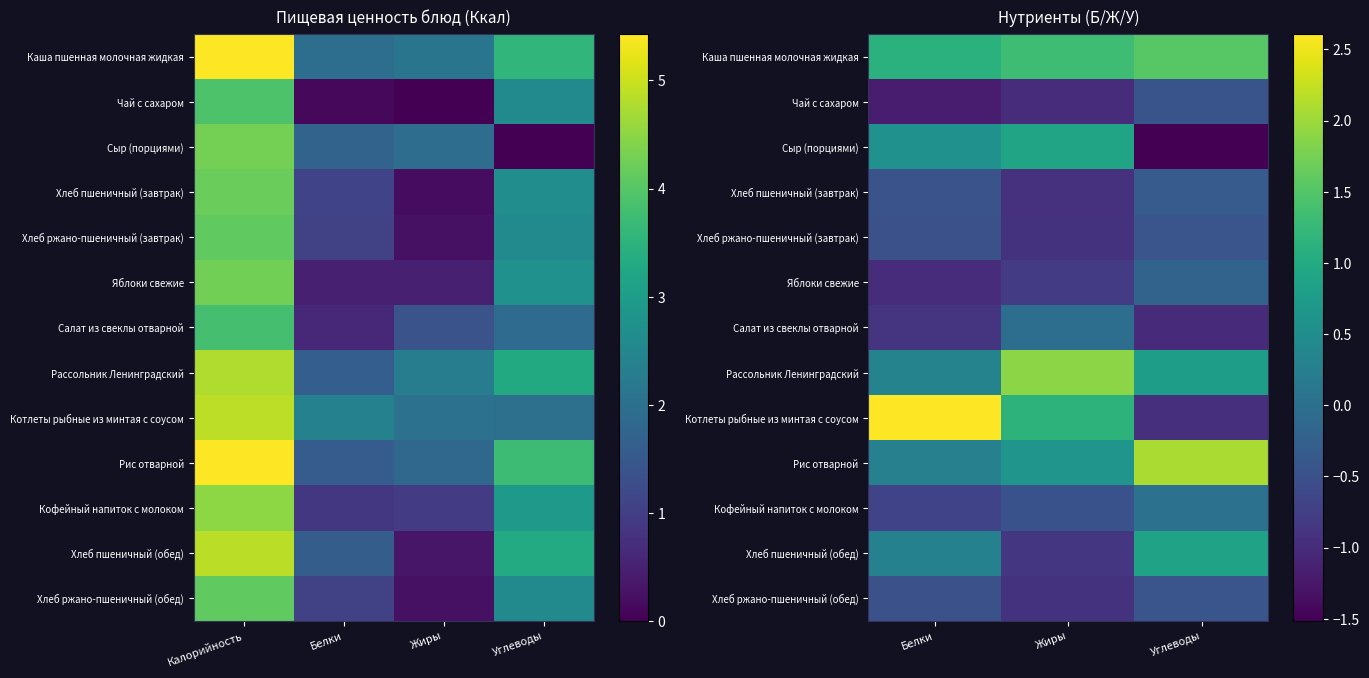

How many values in the Котлеты рыбные из минтая с соусом series exceed 1?

2